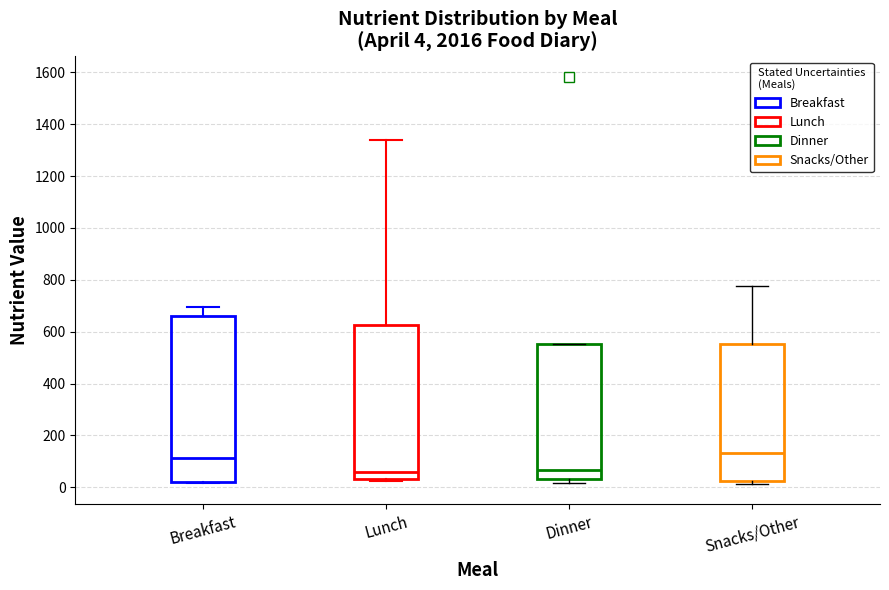

Comparing the boxes themselves (not the whiskers), which one is the tallest?

Breakfast